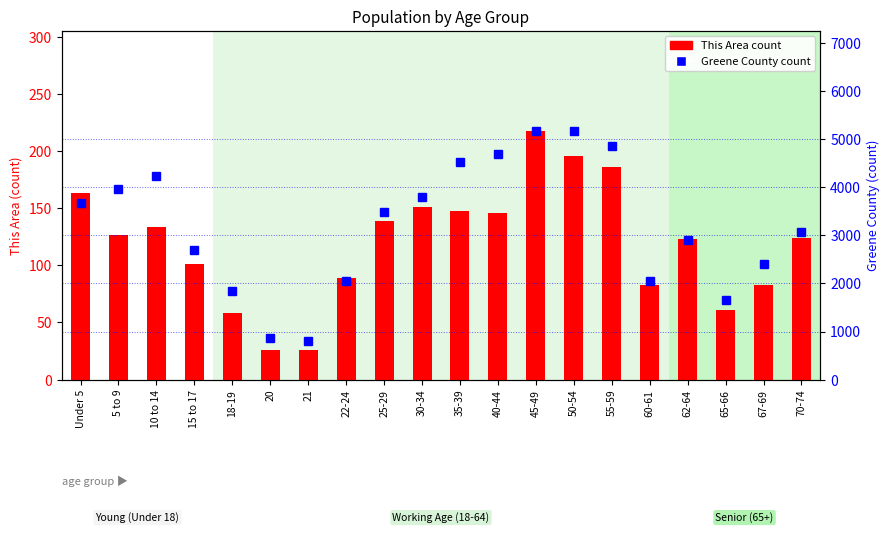

Rank the series by their maximum value, from highest to lowest.

Greene County count, This Area count